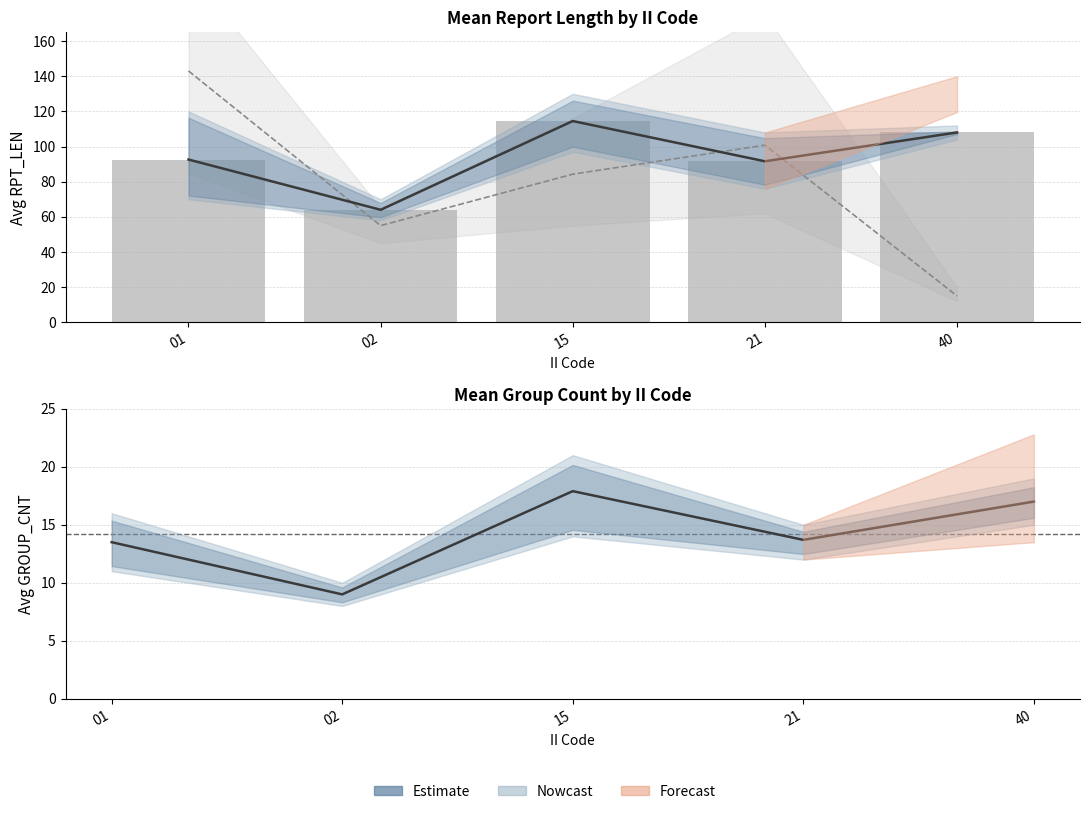

What is the sum of the RPT_LEN_mean values at 01 and 15?

207.1